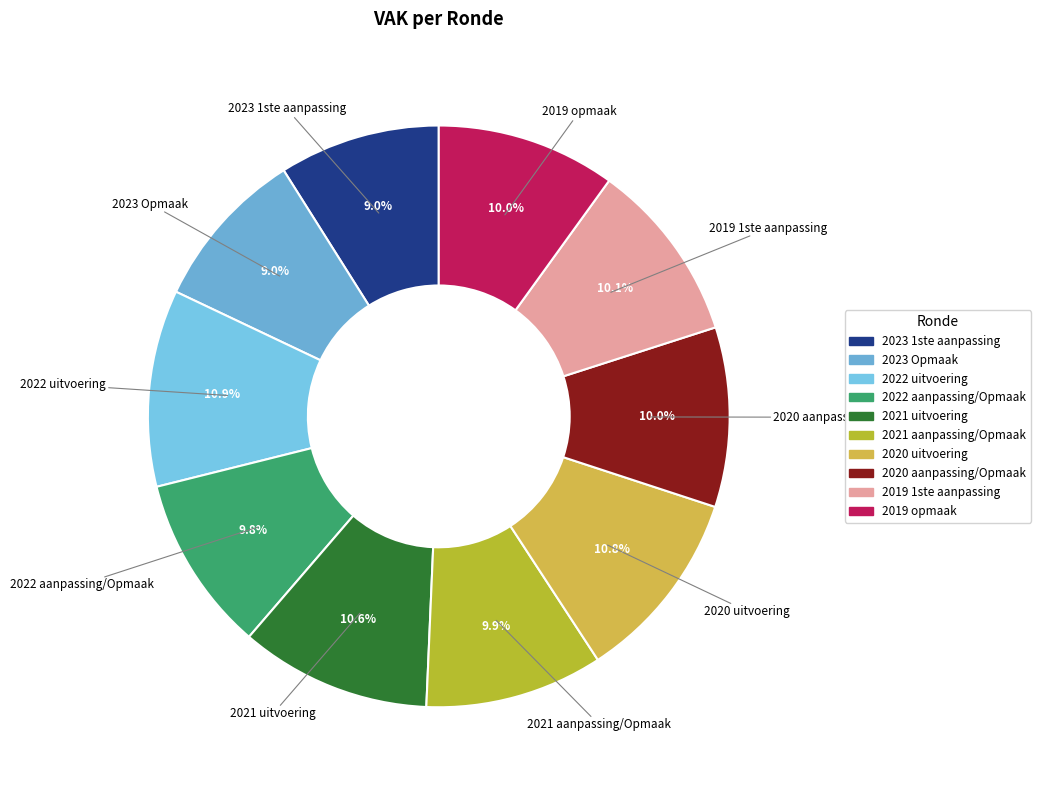

Does 2022 aanpassing/Opmaak account for over 50% of the chart?

No